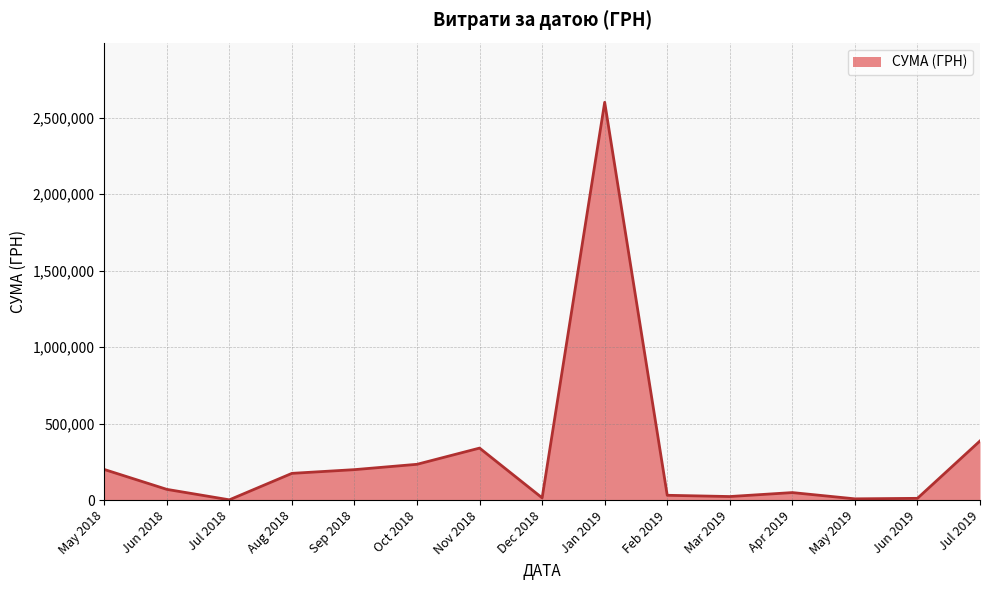

What is the change in value from May 2018 to Jul 2019?

+186449.3